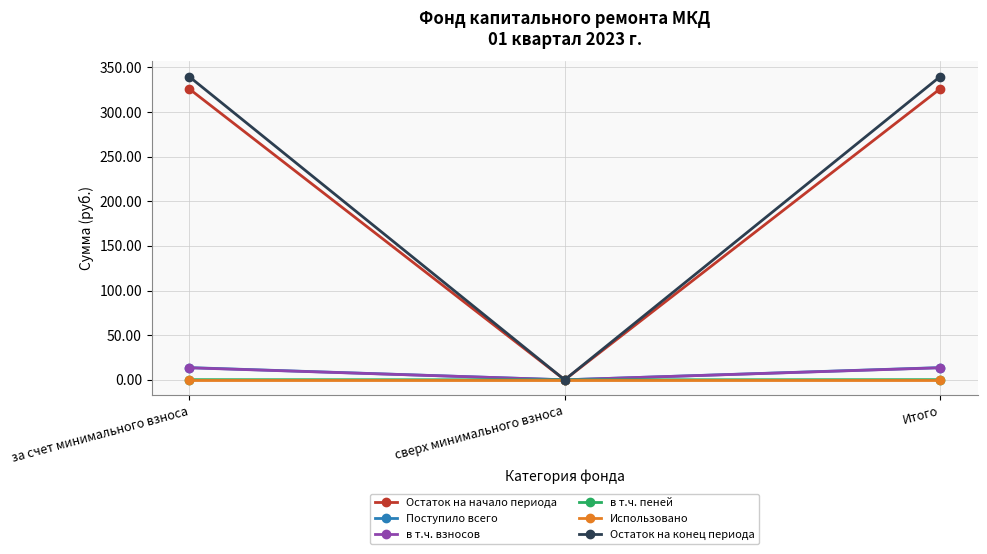

True or false: Использовано has a value of 0.0 at сверх минимального взноса.

True